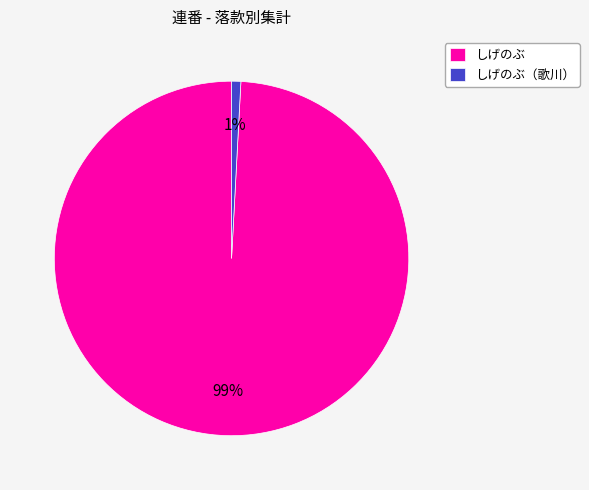

Which category has the biggest portion of the pie?

しげのぶ